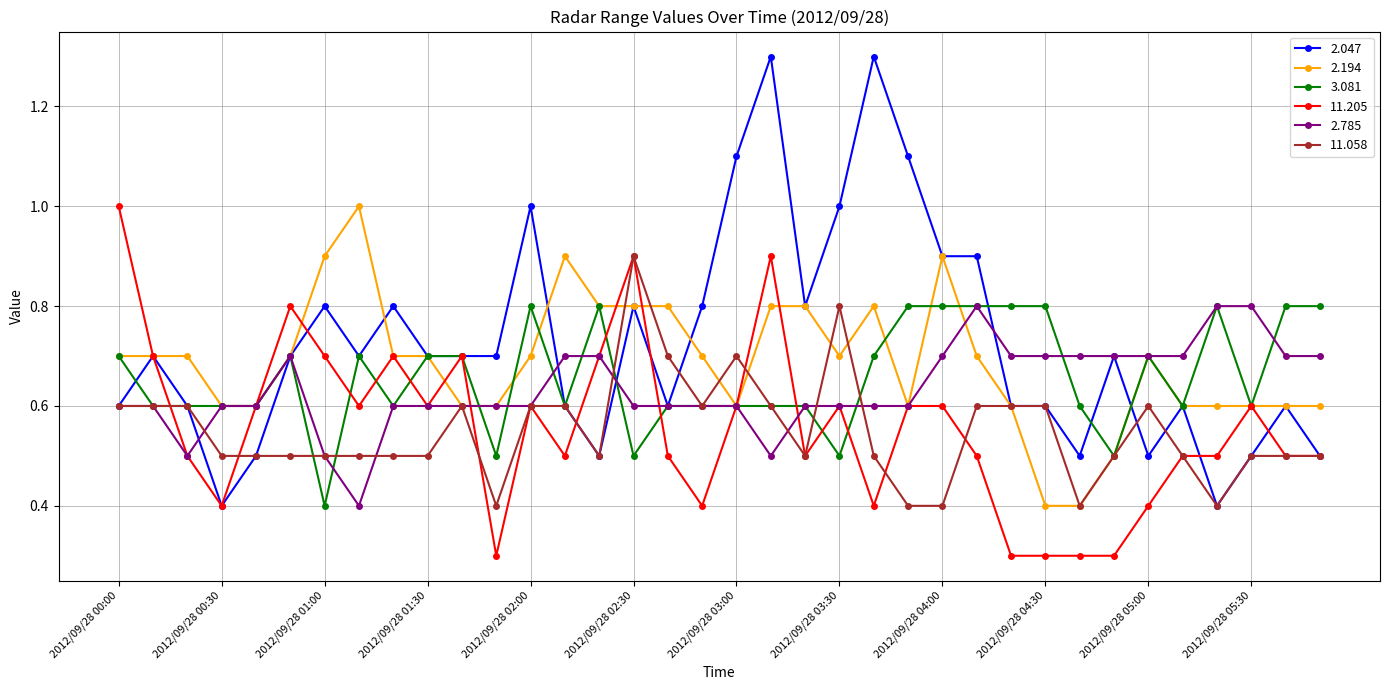

How many 11.058 values are between 0 and 1?

36